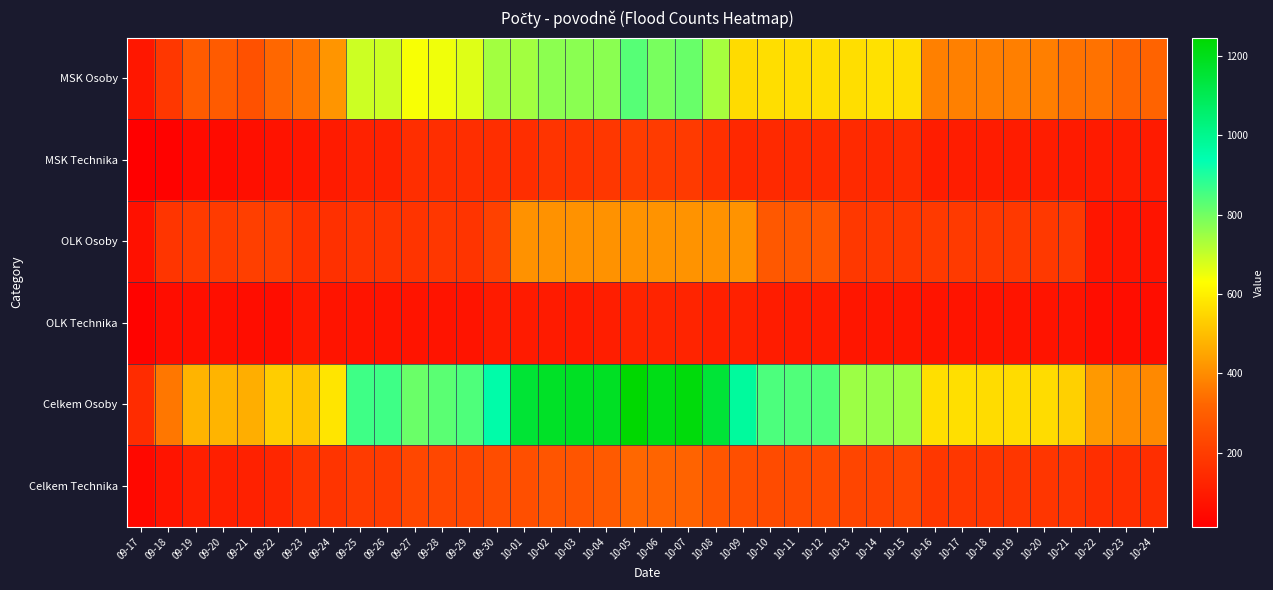

Which series changed the most between 09-18 and 10-14?

Celkem Osoby